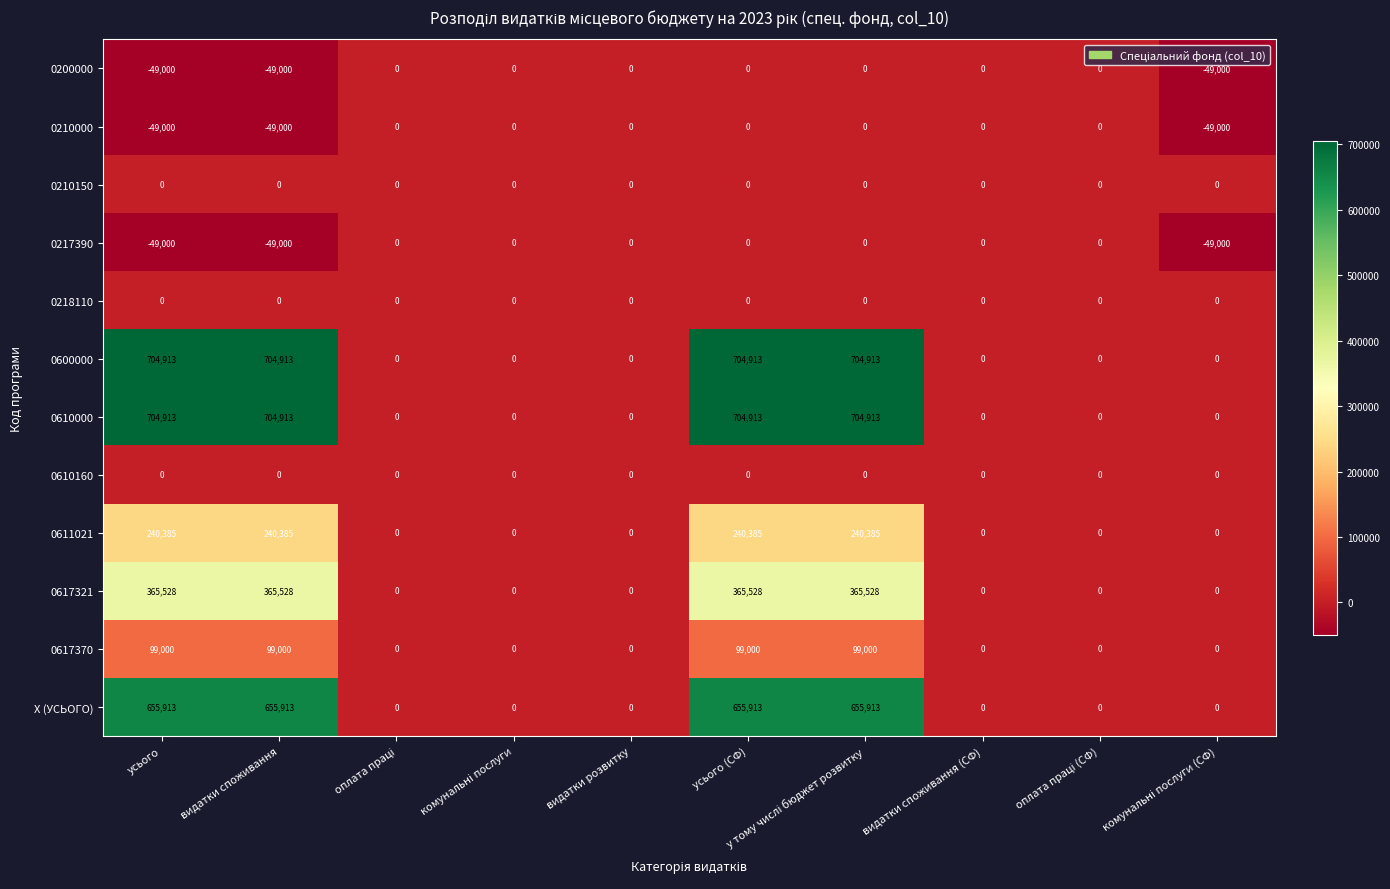

What is the greatest value displayed?

704913